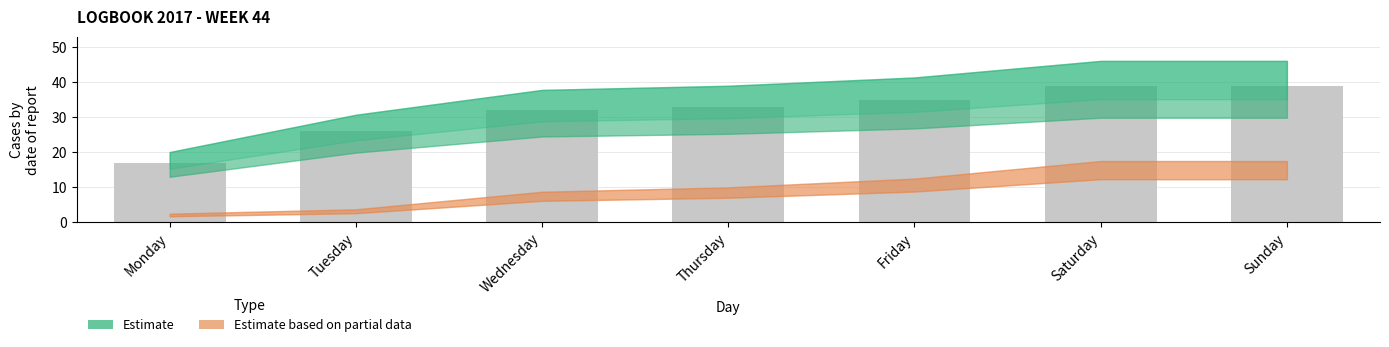

What is the change in value from Monday to Saturday?

+22